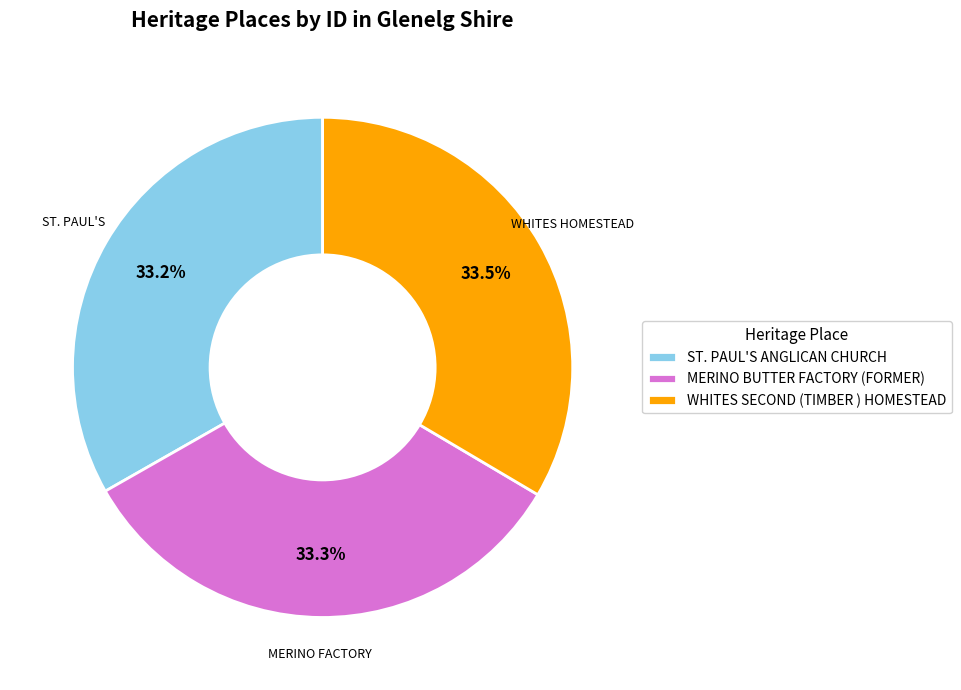

Is there any slice that represents more than half of the pie?

No